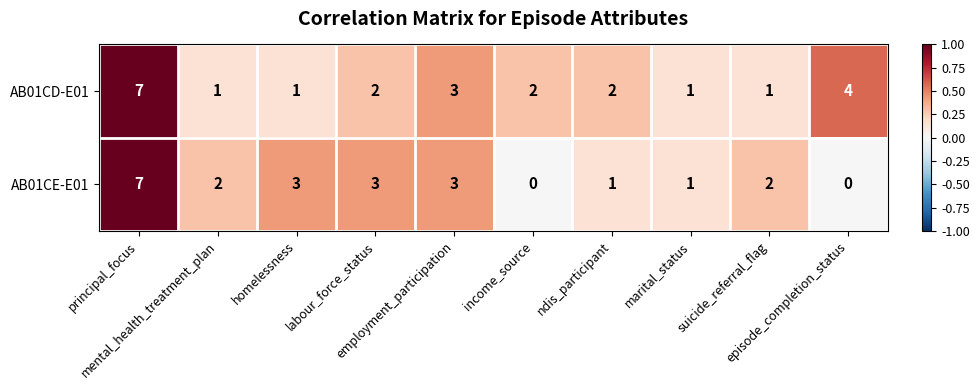

What is the difference between the maximum and minimum values in the AB01CE-E01 series?

7